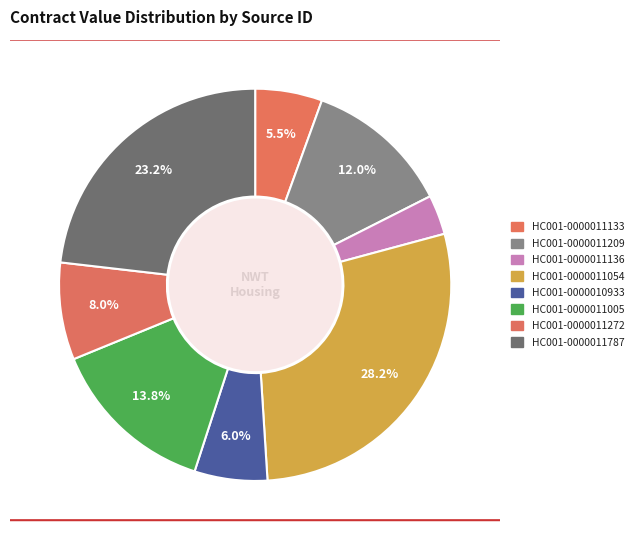

To the nearest percent, what portion does HC001-0000011787 represent?

23%